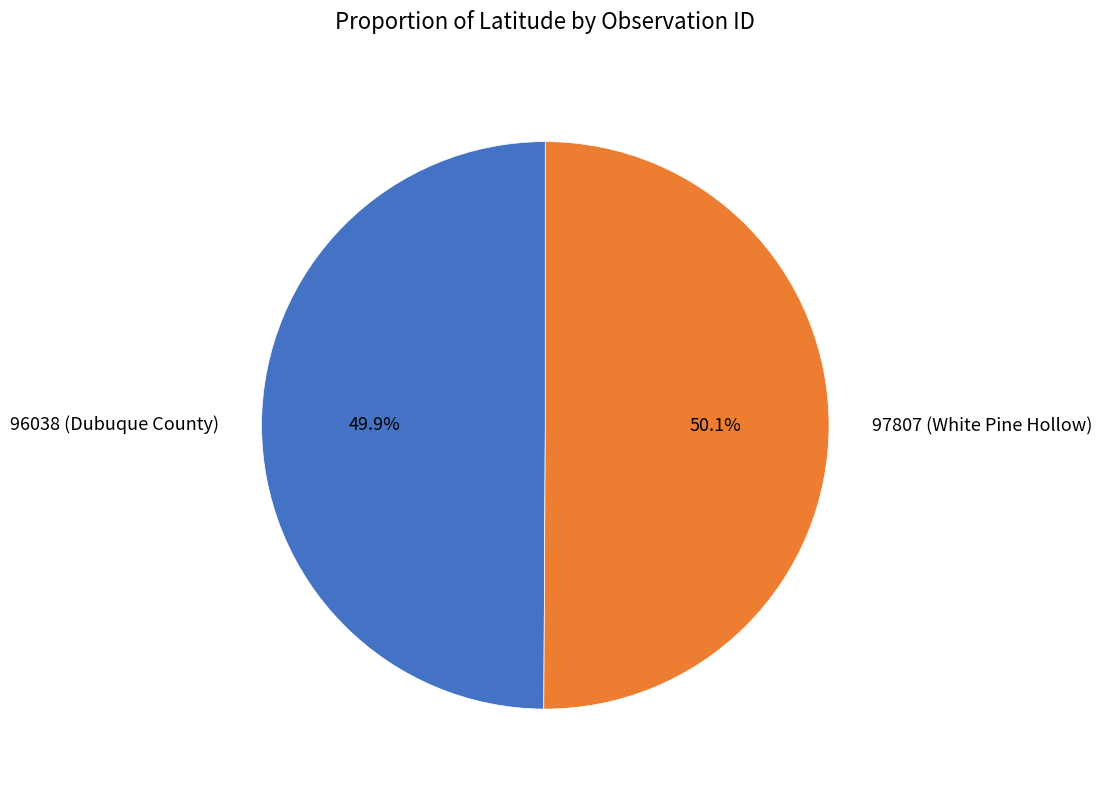

How many slices are in this pie chart?

2